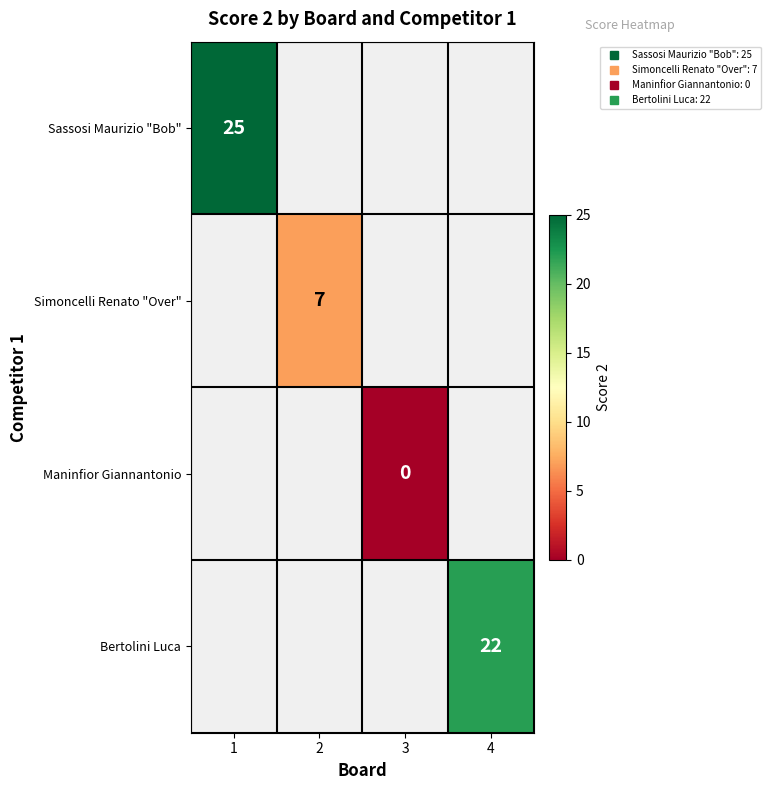

At how many categories does at least one series exceed 22?

1